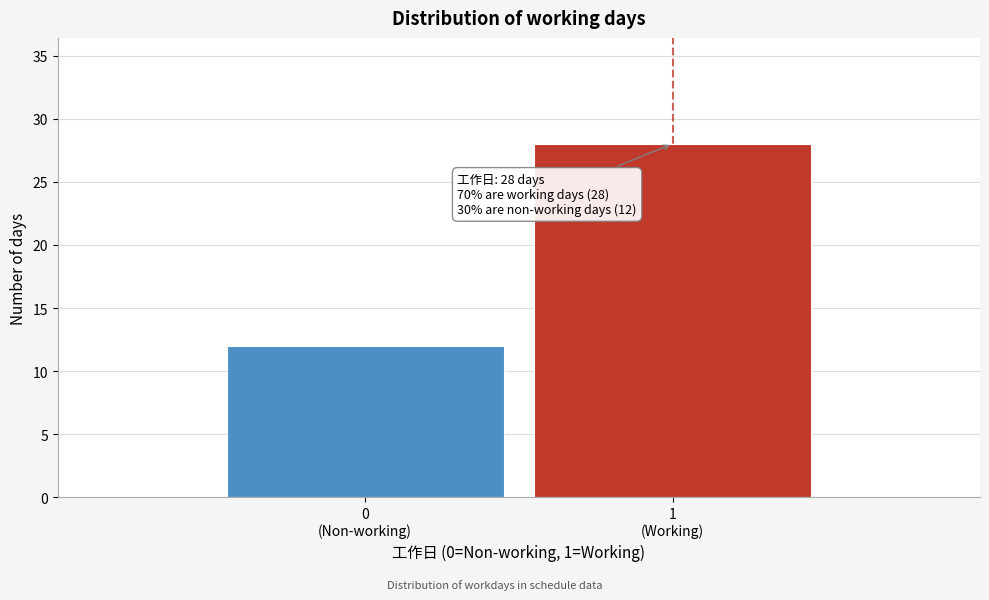

Reading left to right, list all the values displayed in this chart.

12	28